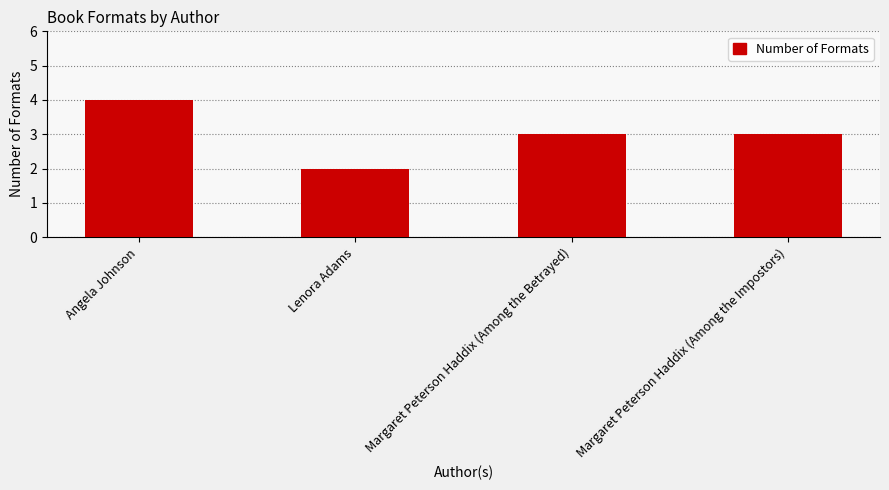

How many bars are there in total?

4